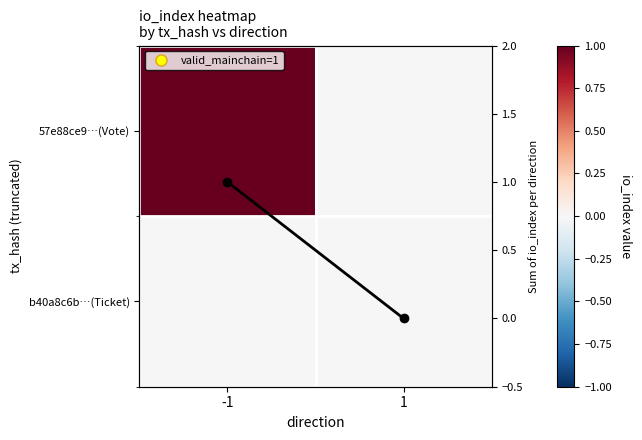

What is the maximum value shown in the chart?

1